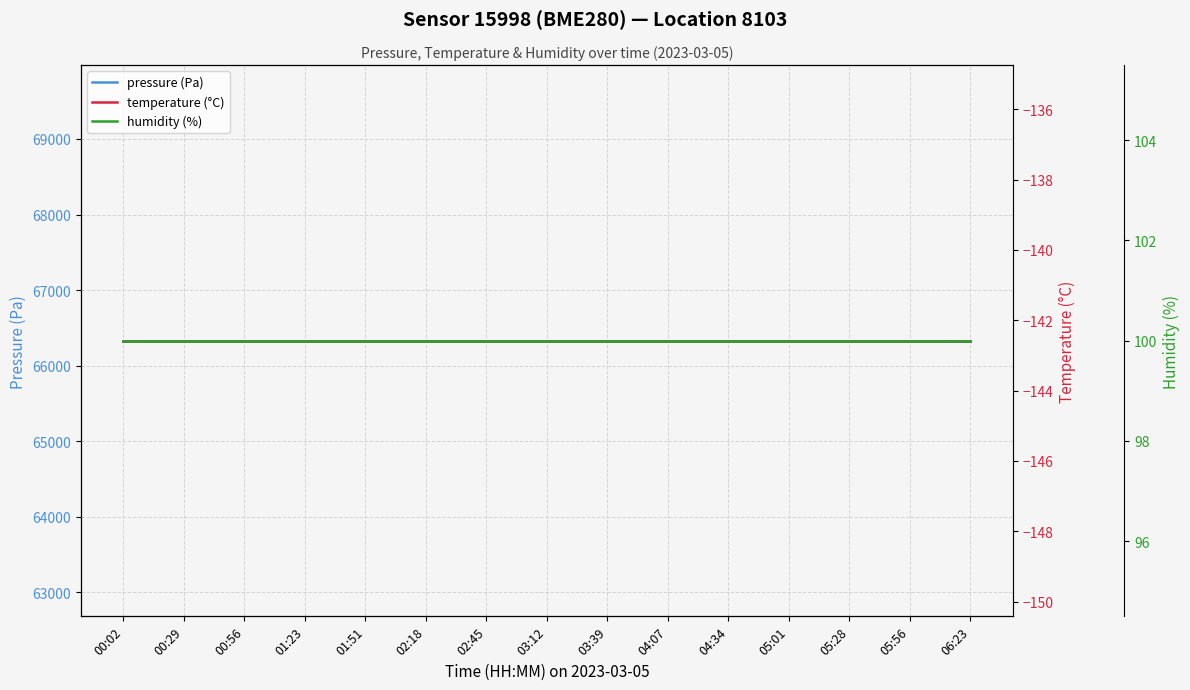

True or false: humidity (%) has more than 2 points higher than both neighbors.

False